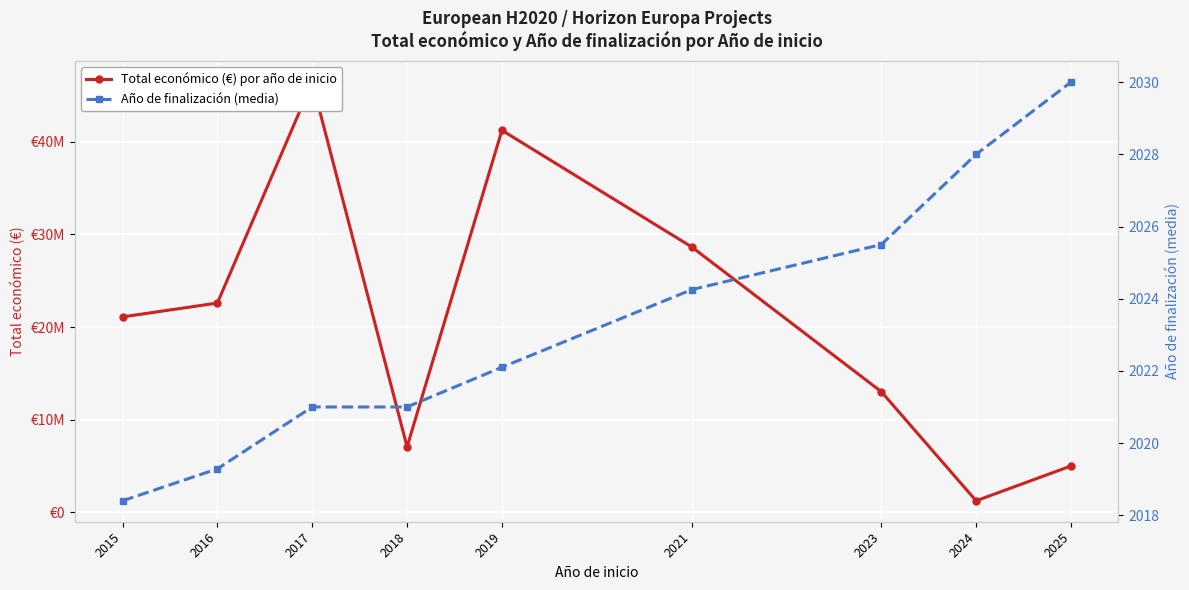

Rank the series at 2021 from lowest to highest value.

Año de finalización (media), Total económico (€) por año de inicio